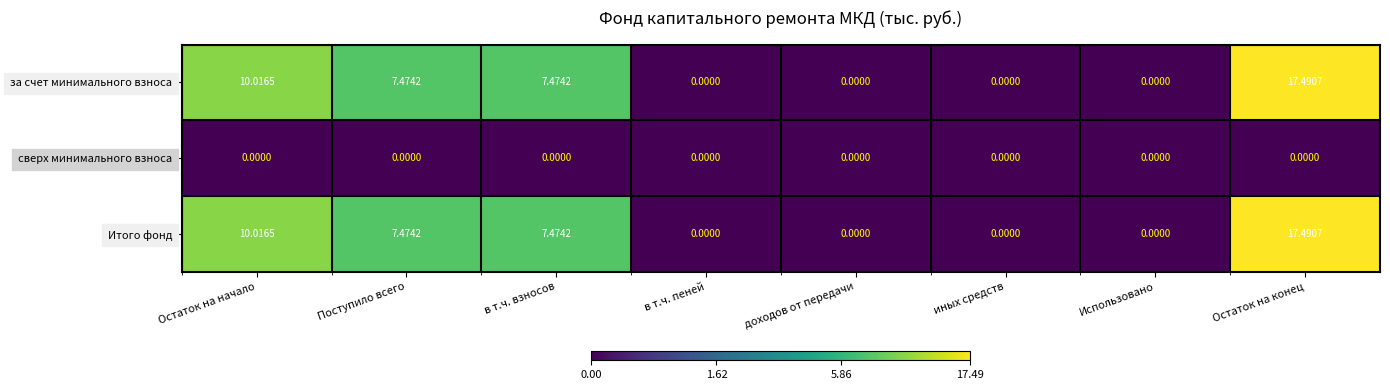

At which category is the sum across all series the highest?

Остаток на конец